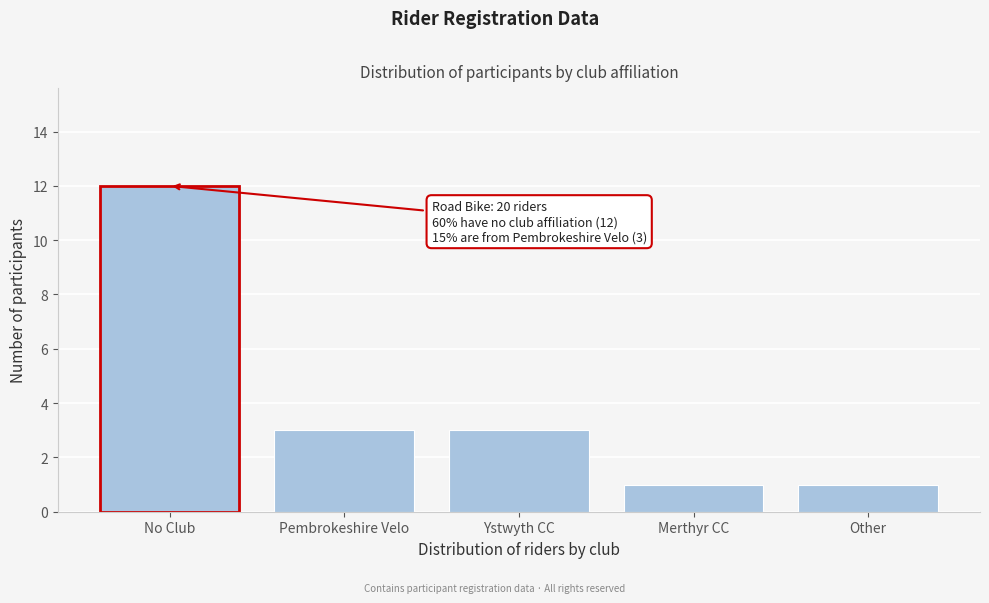

Reading right to left, what are all the values shown in this chart?

1	1	3	3	12